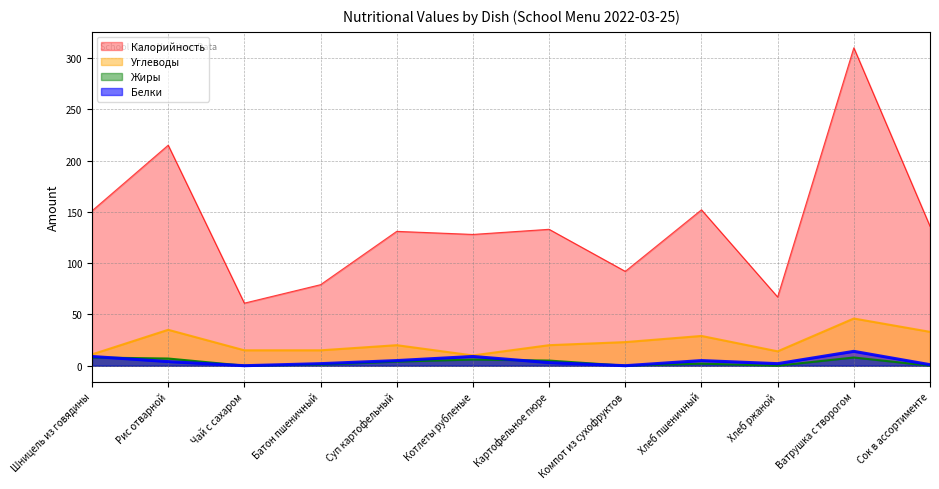

True or false: Белки has more than 2 points higher than both neighbors.

True